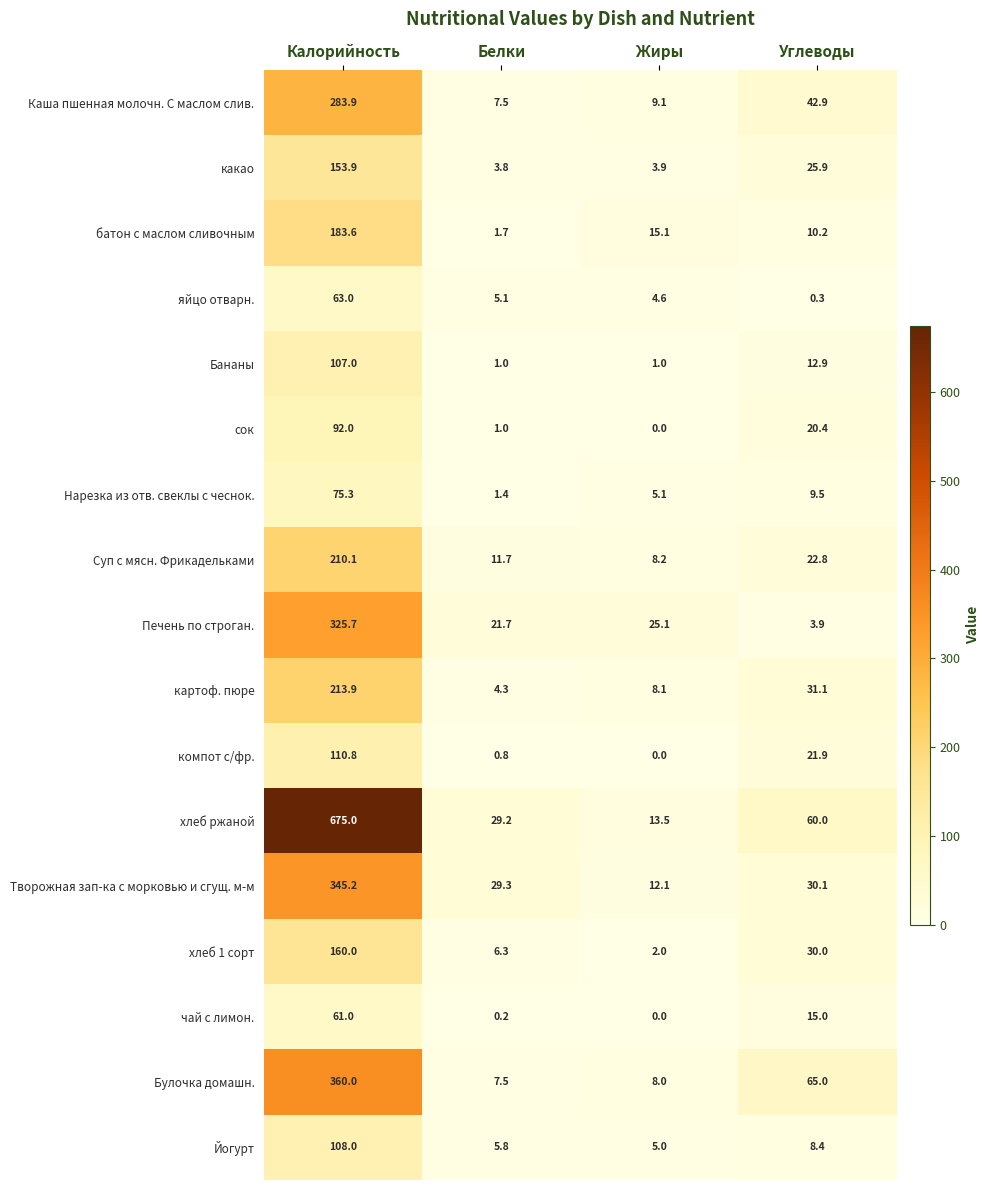

What is the difference between the maximum and minimum values in the батон с маслом сливочным series?

181.9